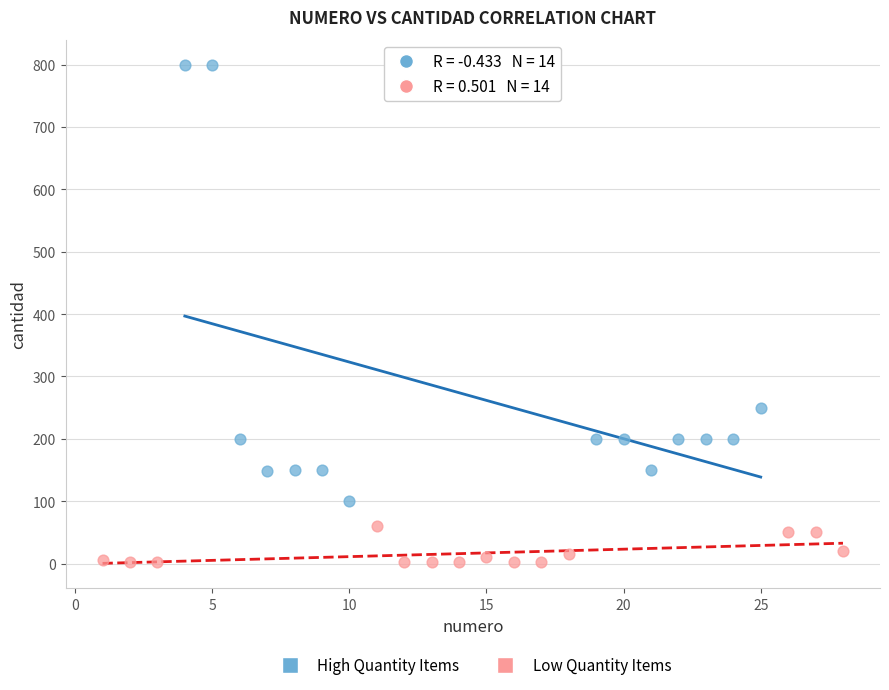

What are all the series names shown in the legend?

High Quantity Items, Low Quantity Items